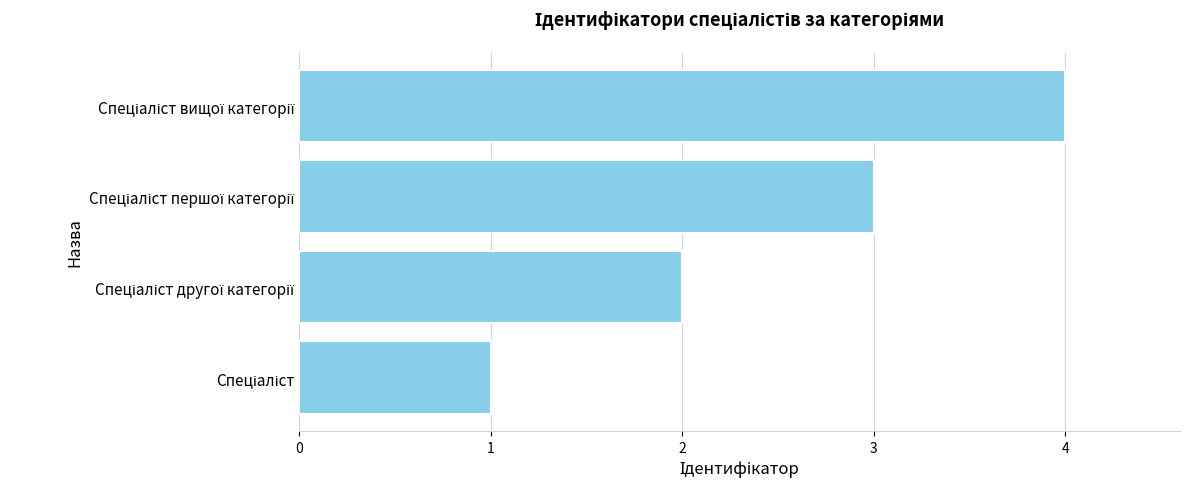

What is the maximum value shown in the chart?

4